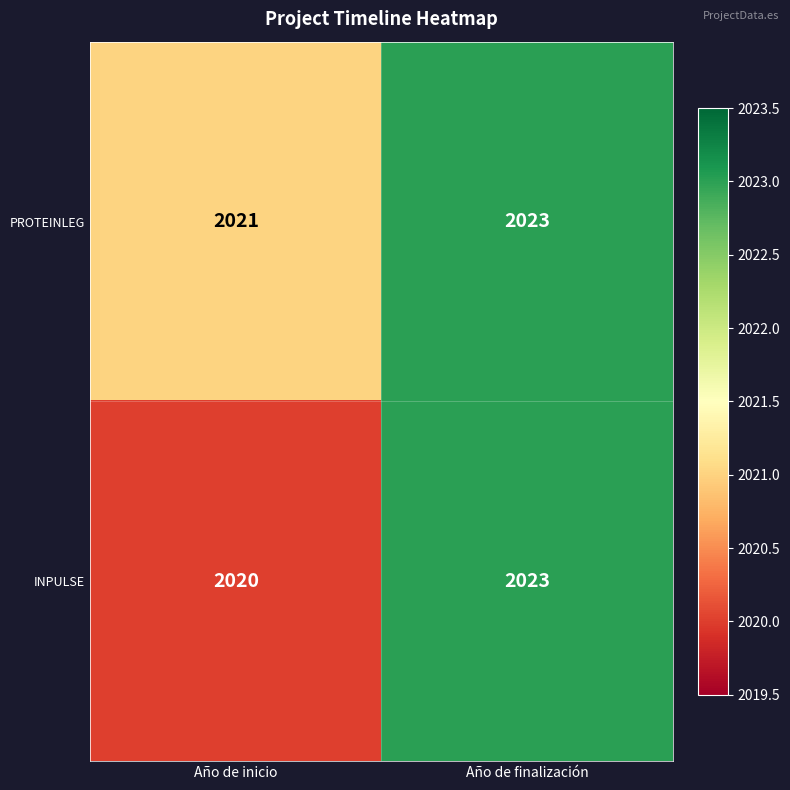

List the series in order of their overall mean, lowest first.

INPULSE, PROTEINLEG